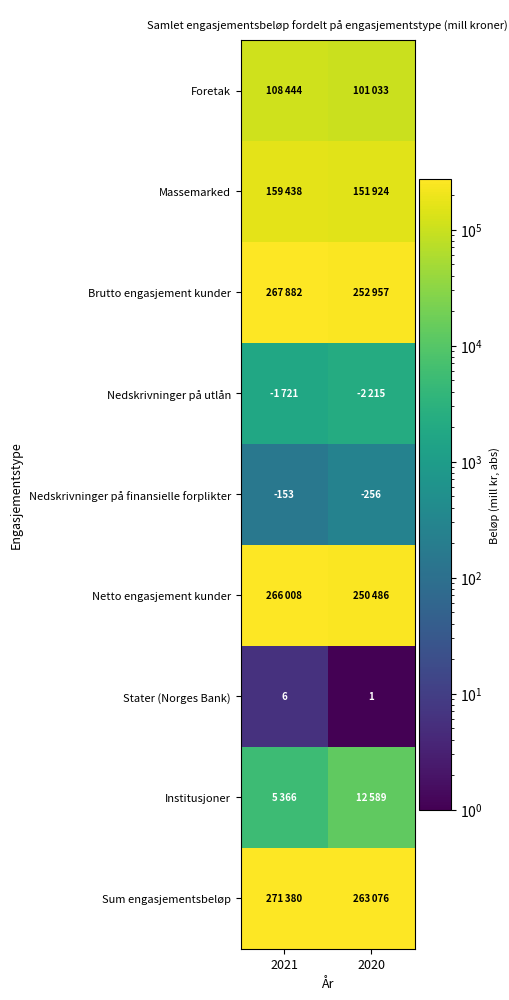

What is the difference between the maximum and minimum values in the Nedskrivninger på finansielle forplikter series?

103